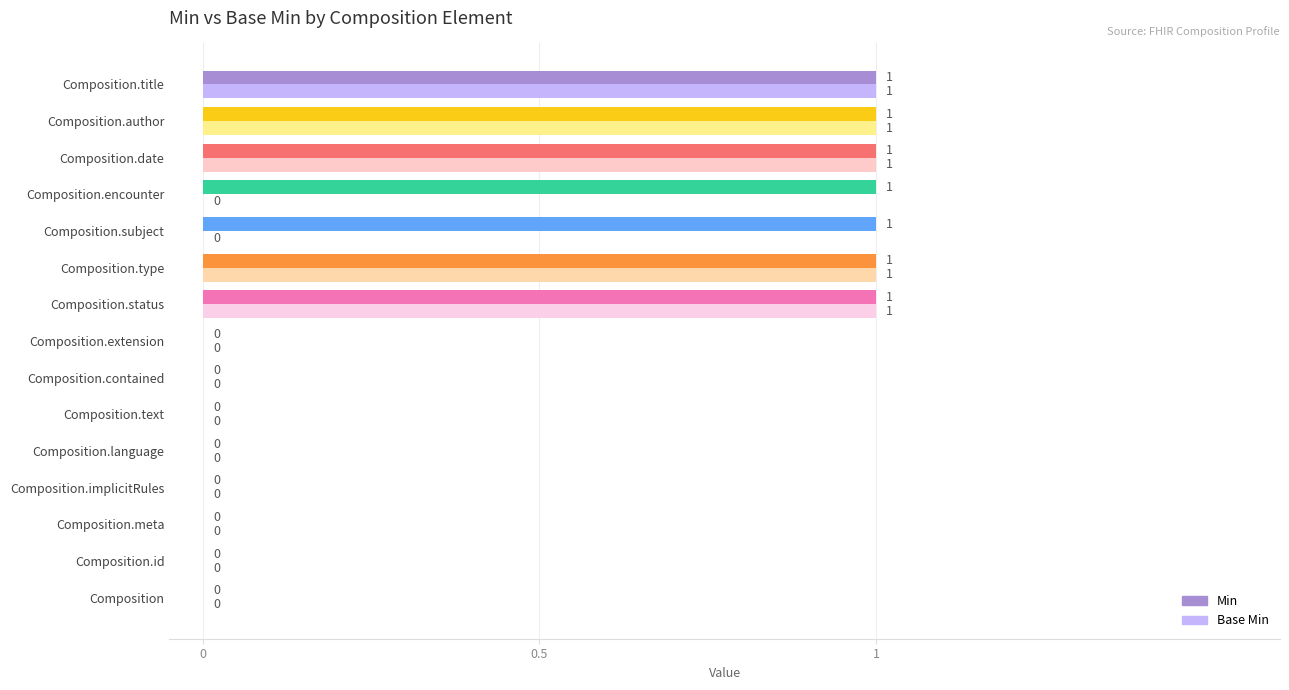

Which series has the largest total across all categories?

Min